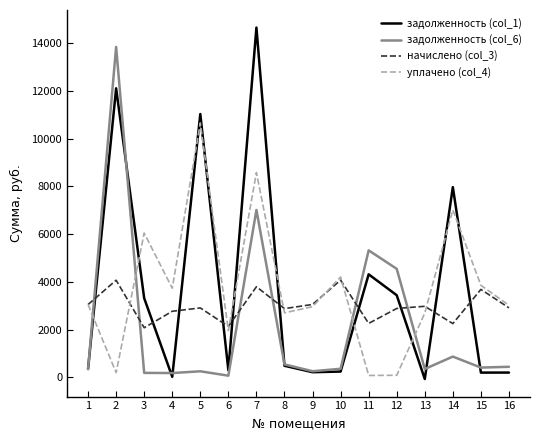

What is the value of the уплачено (col_4) point at the 7th from the left?

8579.8